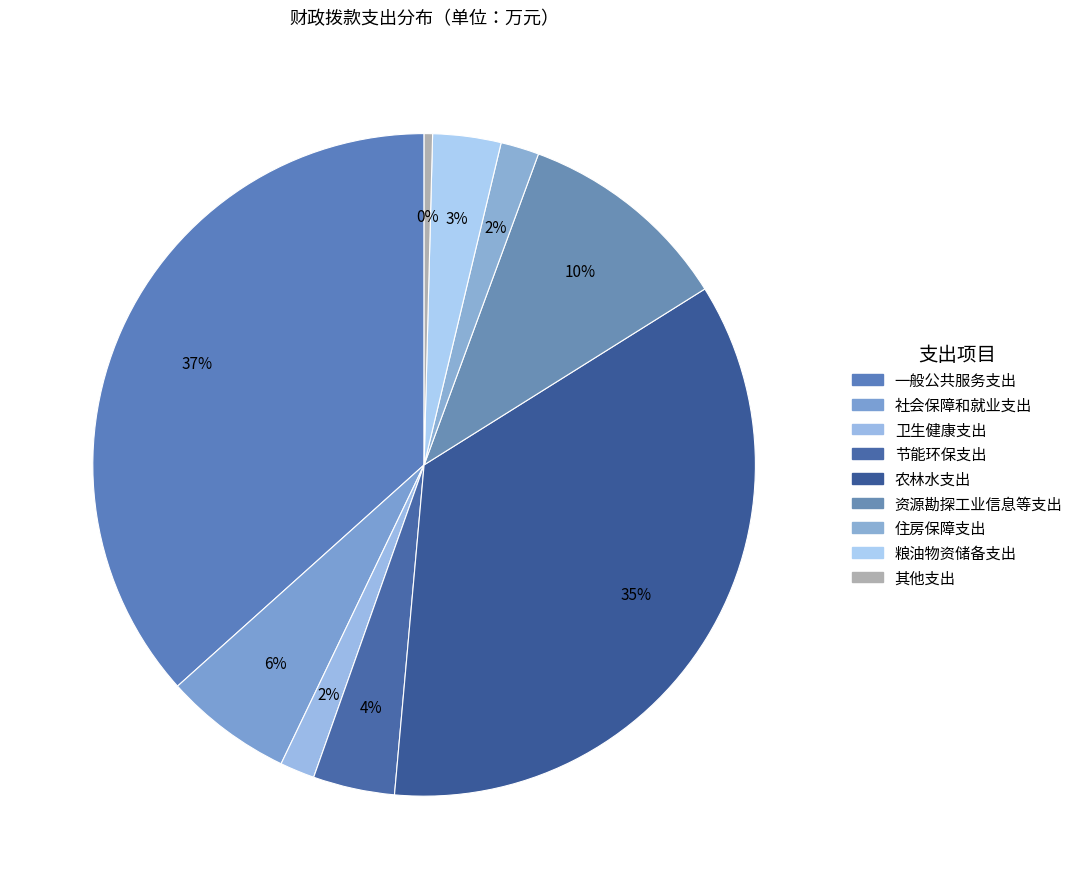

How many segments does this pie chart have?

9